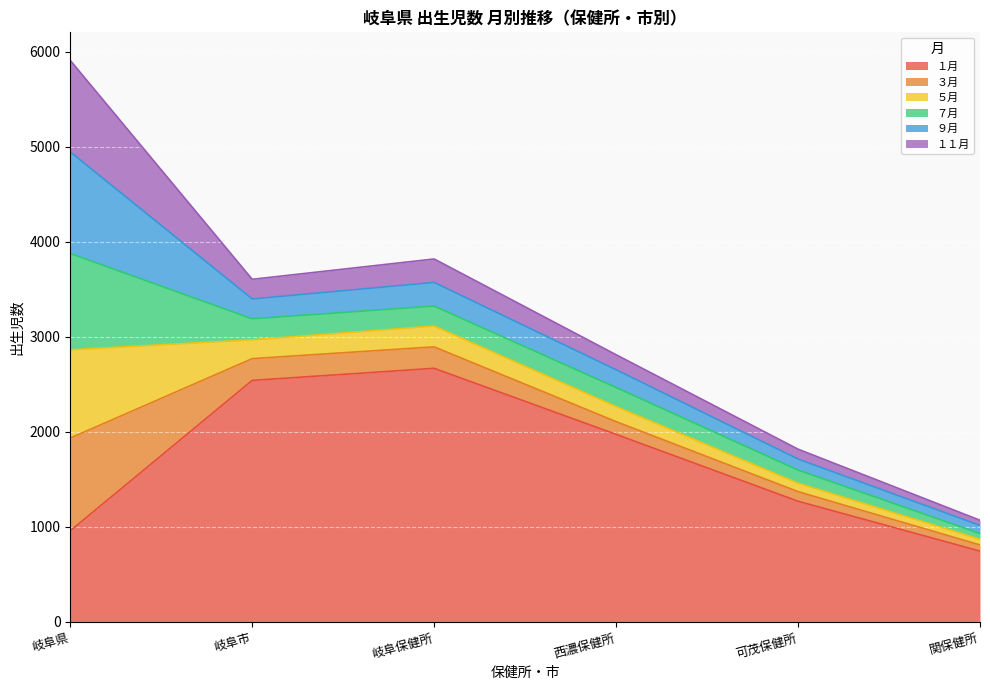

Which category has the highest value in the １月 series?

岐阜保健所